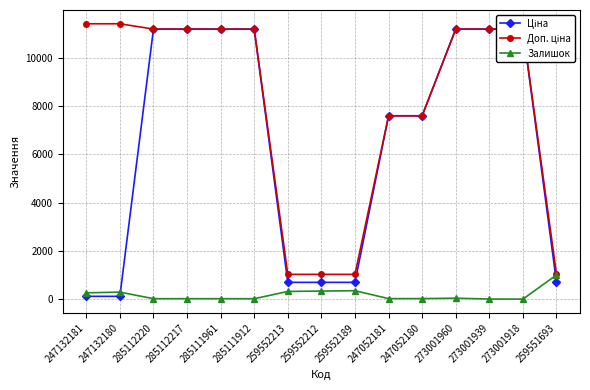

What are all the series names shown in the legend?

Ціна, Доп. ціна, Залишок